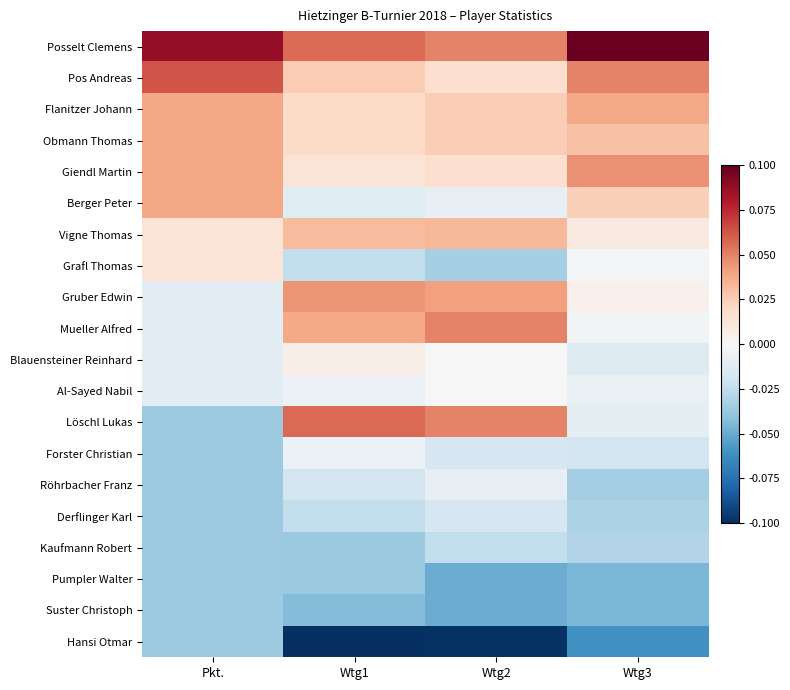

Reading right to left, transcribe all the data shown in this chart.

Posselt Clemens: Wtg3=0.1	Wtg2=0.0	Wtg1=0.1	Pkt.=0.1
Pos Andreas: Wtg3=0.0	Wtg2=0.0	Wtg1=0.0	Pkt.=0.1
Flanitzer Johann: Wtg3=0.0	Wtg2=0.0	Wtg1=0.0	Pkt.=0.0
Obmann Thomas: Wtg3=0.0	Wtg2=0.0	Wtg1=0.0	Pkt.=0.0
Giendl Martin: Wtg3=0.0	Wtg2=0.0	Wtg1=0.0	Pkt.=0.0
Berger Peter: Wtg3=0.0	Wtg2=-0.0	Wtg1=-0.0	Pkt.=0.0
Vigne Thomas: Wtg3=0.0	Wtg2=0.0	Wtg1=0.0	Pkt.=0.0
Grafl Thomas: Wtg3=-0.0	Wtg2=-0.0	Wtg1=-0.0	Pkt.=0.0
Gruber Edwin: Wtg3=0.0	Wtg2=0.0	Wtg1=0.0	Pkt.=-0.0
Mueller Alfred: Wtg3=-0.0	Wtg2=0.0	Wtg1=0.0	Pkt.=-0.0
Blauensteiner Reinhard: Wtg3=-0.0	Wtg2=0.0	Wtg1=0.0	Pkt.=-0.0
Al-Sayed Nabil: Wtg3=-0.0	Wtg2=0.0	Wtg1=-0.0	Pkt.=-0.0
Löschl Lukas: Wtg3=-0.0	Wtg2=0.0	Wtg1=0.1	Pkt.=-0.0
Forster Christian: Wtg3=-0.0	Wtg2=-0.0	Wtg1=-0.0	Pkt.=-0.0
Röhrbacher Franz: Wtg3=-0.0	Wtg2=-0.0	Wtg1=-0.0	Pkt.=-0.0
Derflinger Karl: Wtg3=-0.0	Wtg2=-0.0	Wtg1=-0.0	Pkt.=-0.0
Kaufmann Robert: Wtg3=-0.0	Wtg2=-0.0	Wtg1=-0.0	Pkt.=-0.0
Pumpler Walter: Wtg3=-0.0	Wtg2=-0.0	Wtg1=-0.0	Pkt.=-0.0
Suster Christoph: Wtg3=-0.0	Wtg2=-0.0	Wtg1=-0.0	Pkt.=-0.0
Hansi Otmar: Wtg3=-0.1	Wtg2=-0.1	Wtg1=-0.1	Pkt.=-0.0